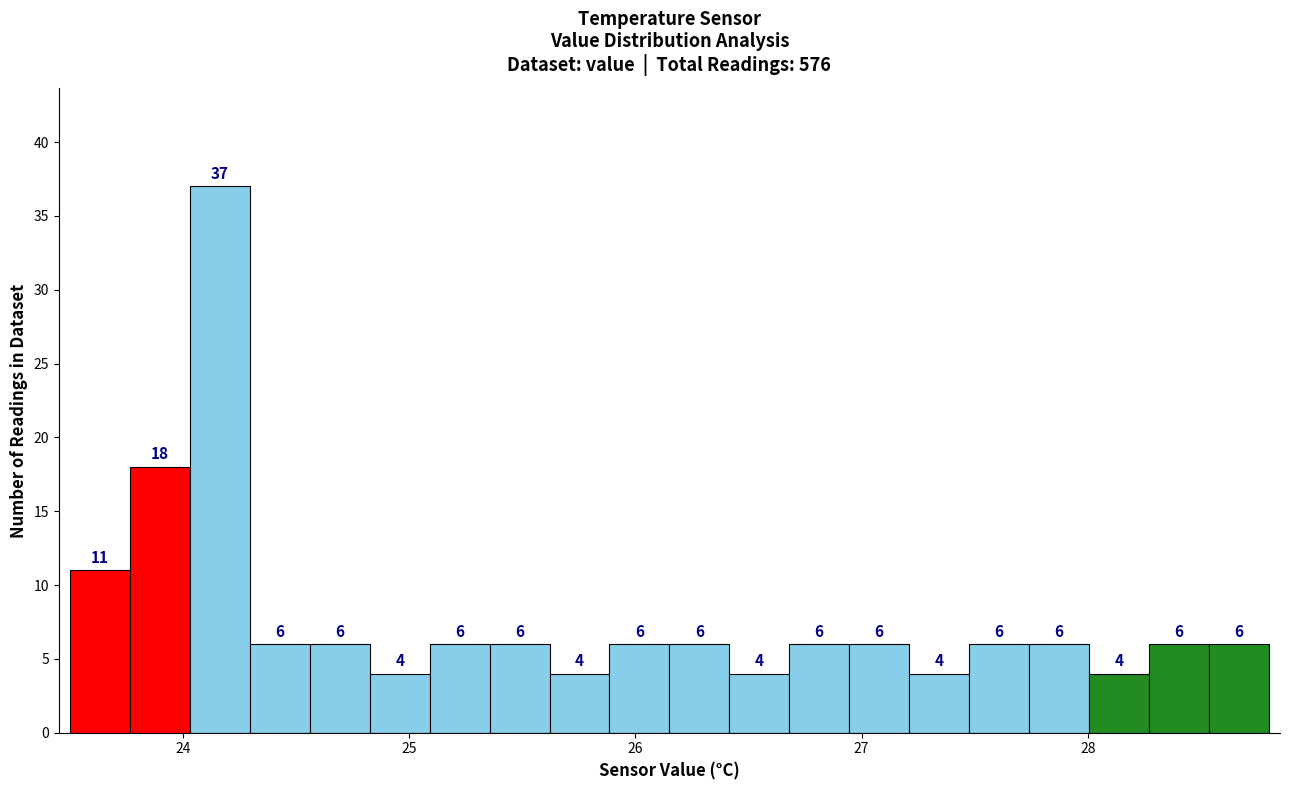

Around what value on the x-axis is the tallest bar? Give the approximate position of its centre, as read against the axis.

24.2